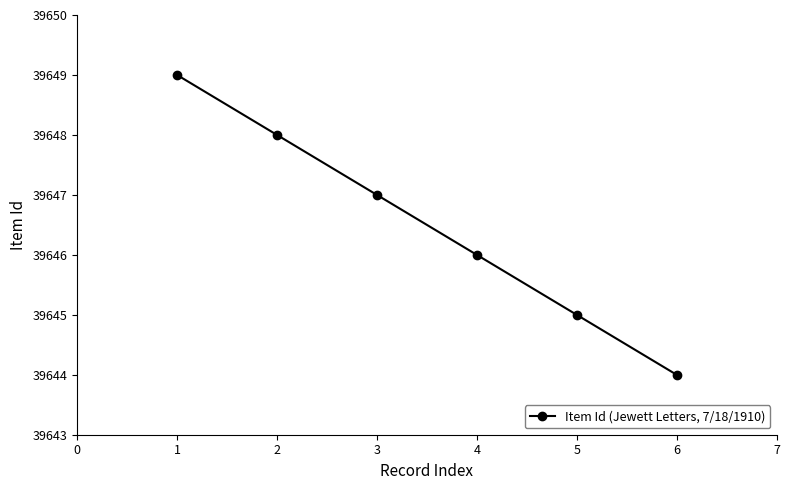

How many values are between 39645 and 39648?

4